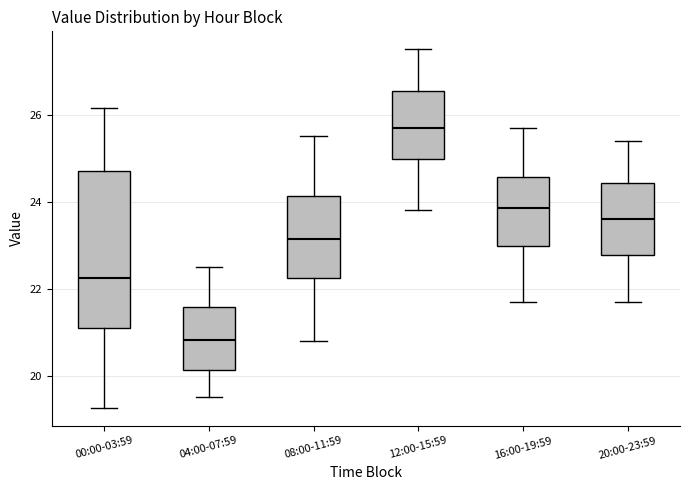

Reading left to right, transcribe this box plot: for each box, give where its median line is, the range the box spans, and where its two whiskers end, as read against the y-axis. The values are not printed on the chart, so give them approximately, as read against the axis.

00:00-03:59: median 22.2, box 21.2 to 24.8, whiskers 19.2 to 26.2
04:00-07:59: median 20.8, box 20.2 to 21.6, whiskers 19.6 to 22.6
08:00-11:59: median 23.2, box 22.2 to 24.2, whiskers 20.8 to 25.6
12:00-15:59: median 25.8, box 25.0 to 26.6, whiskers 23.8 to 27.6
16:00-19:59: median 23.8, box 23.0 to 24.6, whiskers 21.8 to 25.8
20:00-23:59: median 23.6, box 22.8 to 24.4, whiskers 21.8 to 25.4